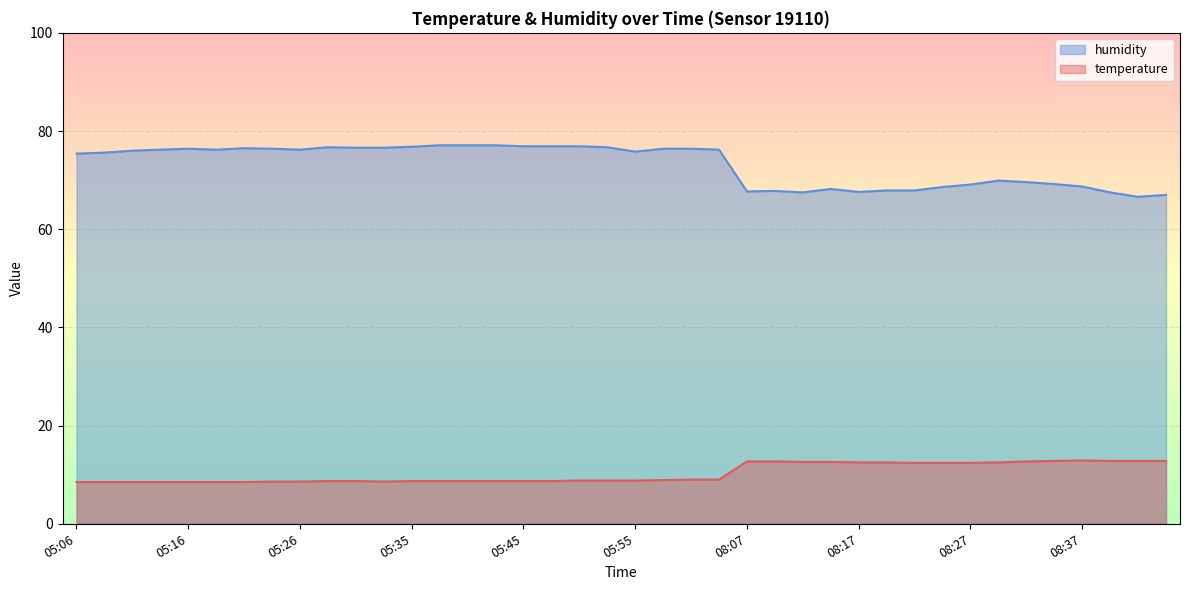

The humidity series shows 75.8 at 05:55. True or false?

True